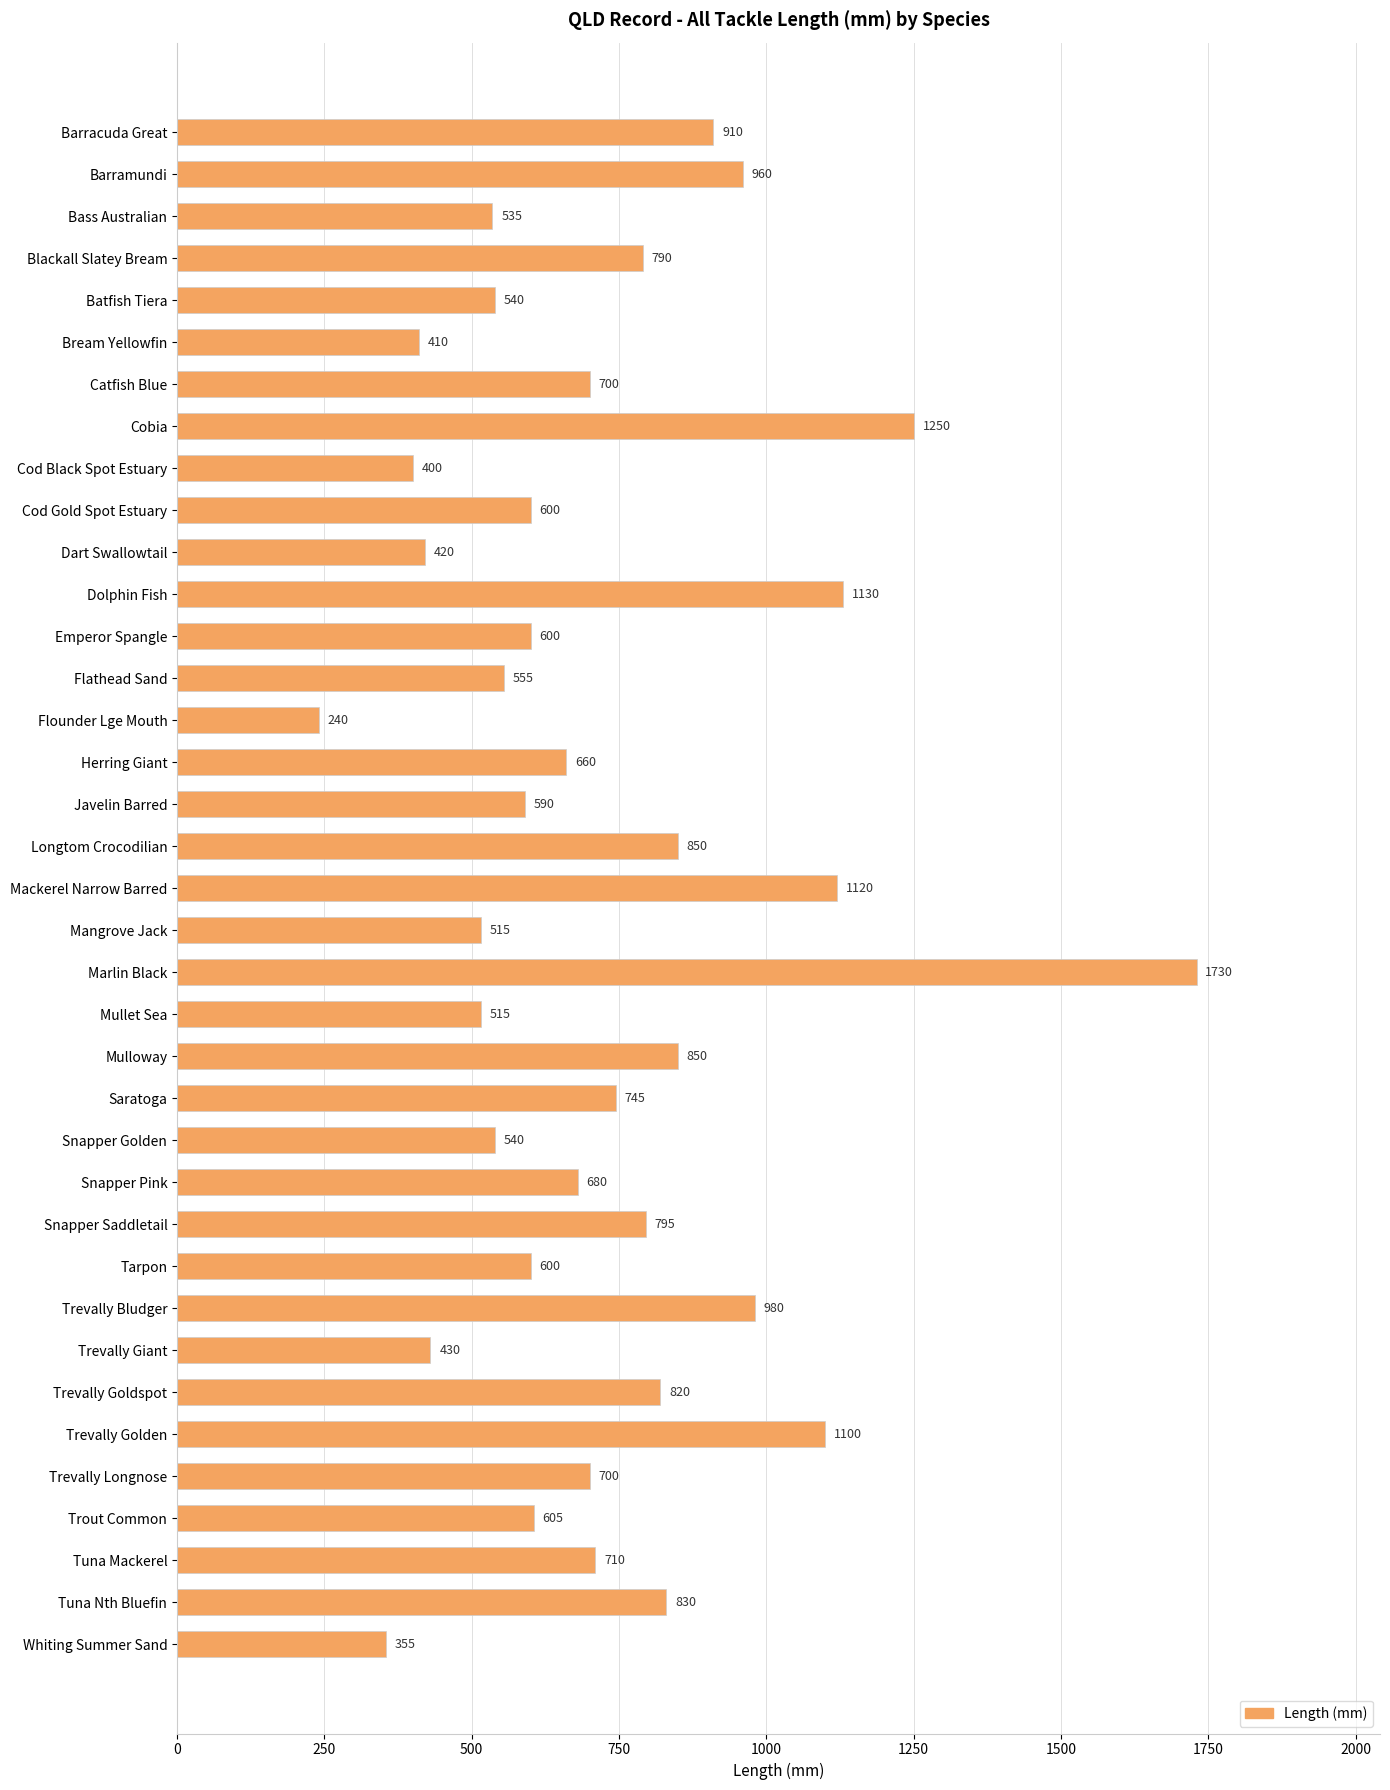

What is the smallest value displayed?

240